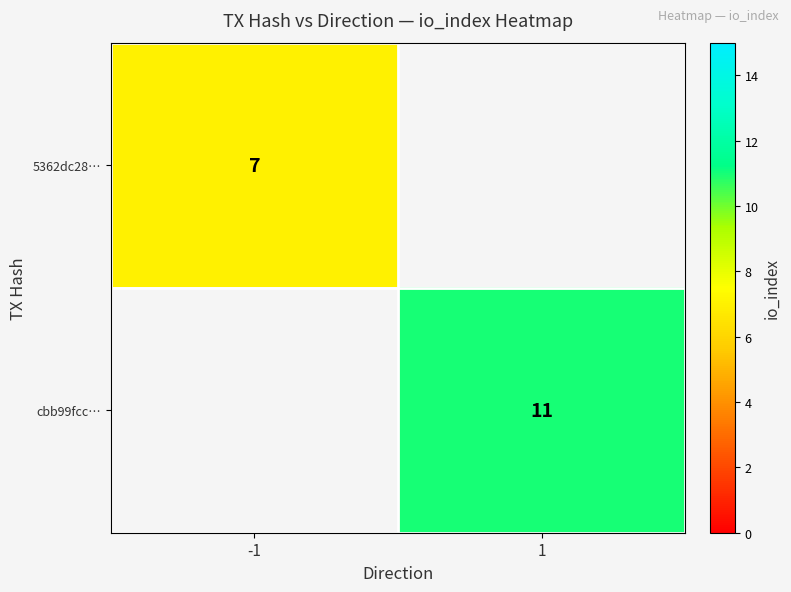

The 5362dc28… series shows 11 at -1. True or false?

False